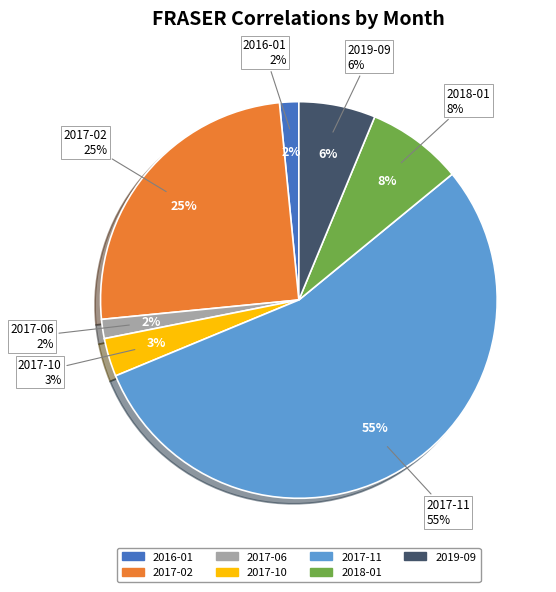

To the nearest percent, what portion does 2017-02 represent?

25%